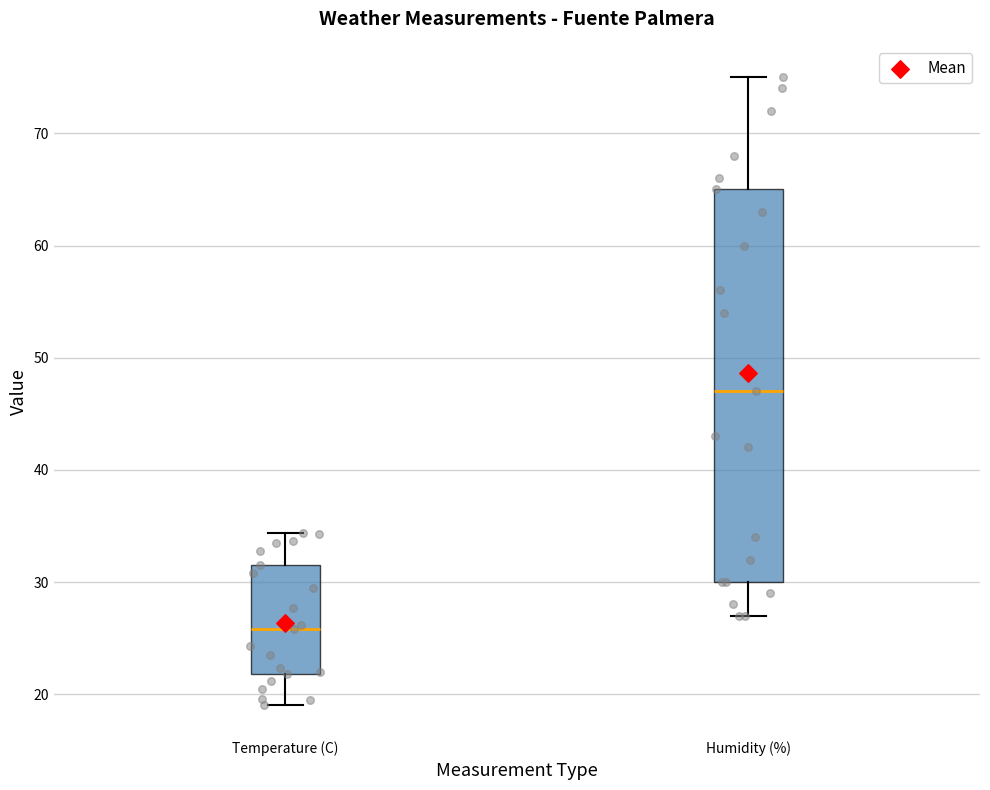

Where is the lower edge of the box for Temperature (C) on the y-axis? The values are not printed on the chart, so give them approximately, as read against the axis.

22